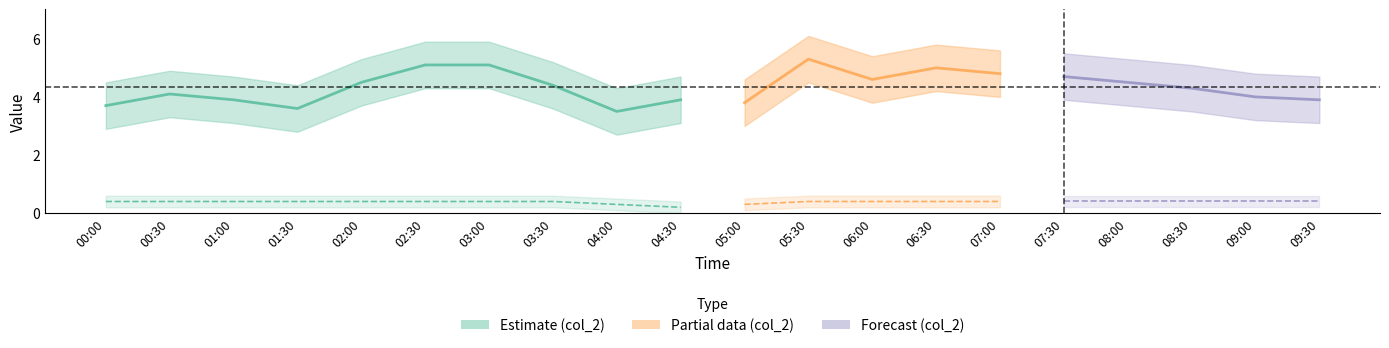

Reading left to right, what are all the values shown in this chart?

col_2_center: 00:00=3.7	00:30=4.1	01:00=3.9	01:30=3.6	02:00=4.5	02:30=5.1	03:00=5.1	03:30=4.4	04:00=3.5	04:30=3.9	05:00=3.8	05:30=5.3	06:00=4.6	06:30=5.0	07:00=4.8	07:30=4.7	08:00=4.5	08:30=4.3	09:00=4.0	09:30=3.9
col_2_upper: 00:00=4.5	00:30=4.9	01:00=4.7	01:30=4.4	02:00=5.3	02:30=5.9	03:00=5.9	03:30=5.2	04:00=4.3	04:30=4.7	05:00=4.6	05:30=6.1	06:00=5.4	06:30=5.8	07:00=5.6	07:30=5.5	08:00=5.3	08:30=5.1	09:00=4.8	09:30=4.7
col_2_lower: 00:00=2.9	00:30=3.3	01:00=3.1	01:30=2.8	02:00=3.7	02:30=4.3	03:00=4.3	03:30=3.6	04:00=2.7	04:30=3.1	05:00=3.0	05:30=4.5	06:00=3.8	06:30=4.2	07:00=4.0	07:30=3.9	08:00=3.7	08:30=3.5	09:00=3.2	09:30=3.1
col_1_center: 00:00=0.4	00:30=0.4	01:00=0.4	01:30=0.4	02:00=0.4	02:30=0.4	03:00=0.4	03:30=0.4	04:00=0.3	04:30=0.2	05:00=0.3	05:30=0.4	06:00=0.4	06:30=0.4	07:00=0.4	07:30=0.4	08:00=0.4	08:30=0.4	09:00=0.4	09:30=0.4
col_1_upper: 00:00=0.6	00:30=0.6	01:00=0.6	01:30=0.6	02:00=0.6	02:30=0.6	03:00=0.6	03:30=0.6	04:00=0.5	04:30=0.4	05:00=0.5	05:30=0.6	06:00=0.6	06:30=0.6	07:00=0.6	07:30=0.6	08:00=0.6	08:30=0.6	09:00=0.6	09:30=0.6
col_1_lower: 00:00=0.2	00:30=0.2	01:00=0.2	01:30=0.2	02:00=0.2	02:30=0.2	03:00=0.2	03:30=0.2	04:00=0.1	04:30=0.0	05:00=0.1	05:30=0.2	06:00=0.2	06:30=0.2	07:00=0.2	07:30=0.2	08:00=0.2	08:30=0.2	09:00=0.2	09:30=0.2